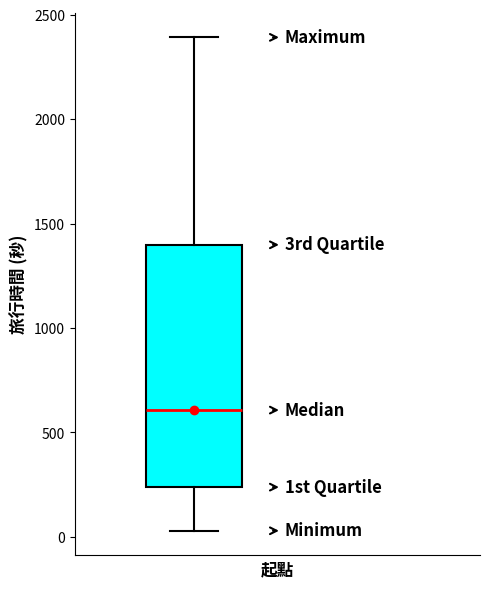

Transcribe this box plot: give where the median line is, the range the box spans, and where the two whiskers end, as read against the y-axis. The values are not printed on the chart, so give them approximately, as read against the axis.

median 600, box 250 to 1400, whiskers 50 to 2400